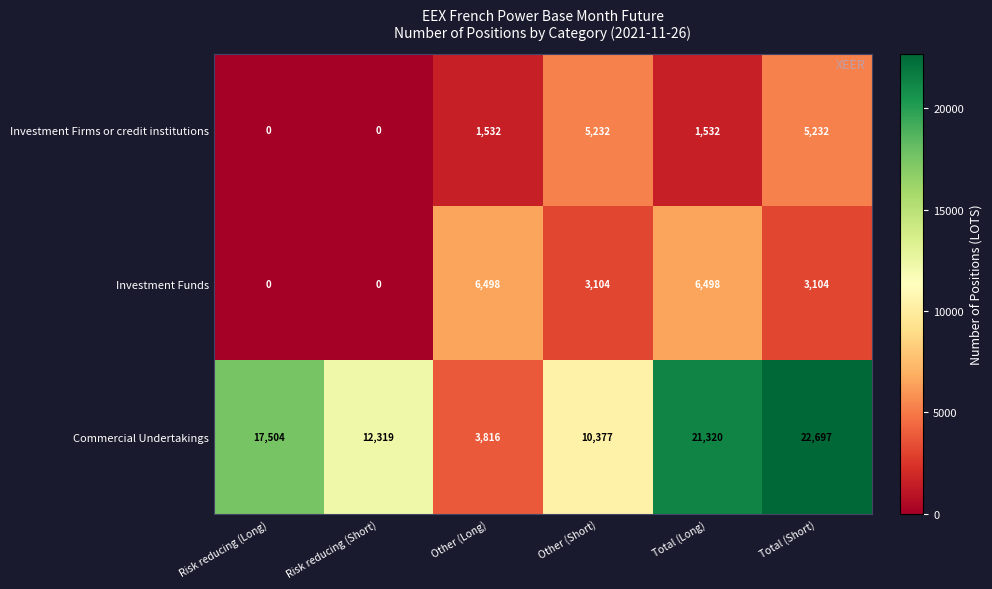

What is the approximate value of Investment Firms or credit institutions at Other (Short), to the nearest 100?

5200